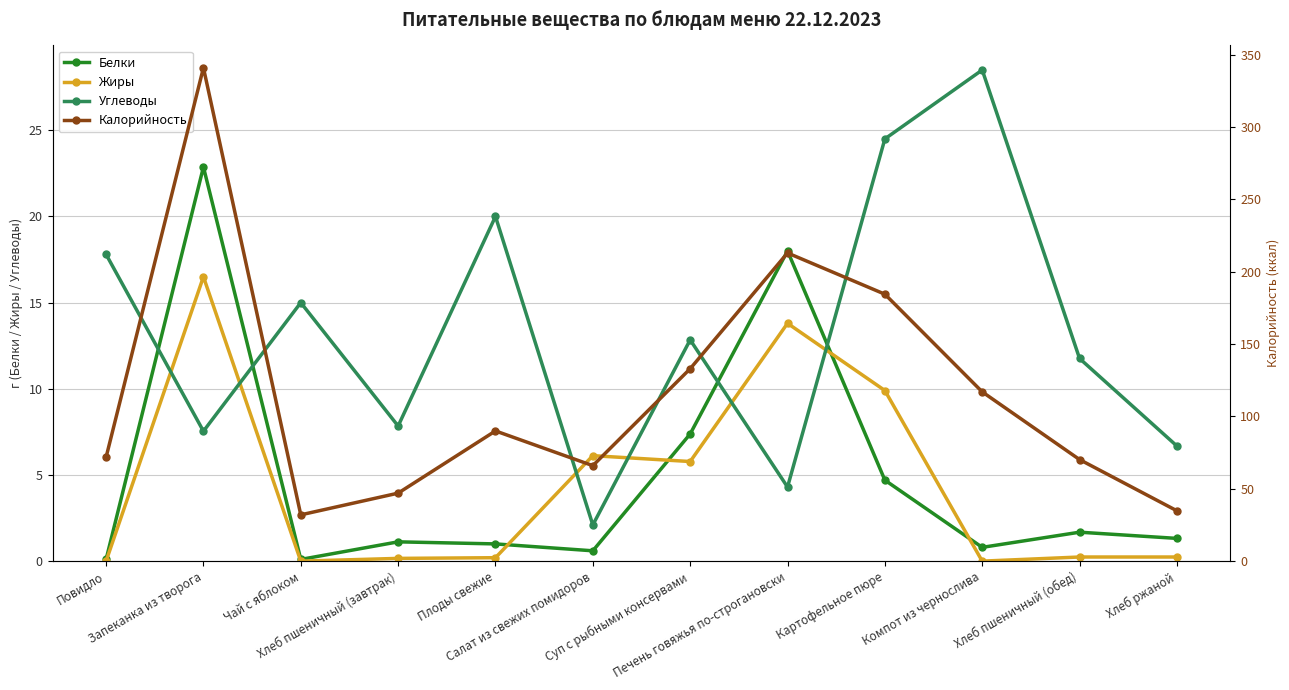

Reading left to right, list all the values displayed in this chart.

Белки: 0.1	22.9	0.1	1.1	1.0	0.6	7.4	18.0	4.7	0.8	1.7	1.3
Жиры: 0.0	16.5	0.0	0.2	0.2	6.1	5.8	13.8	9.9	0.0	0.2	0.2
Углеводы: 17.8	7.5	15.0	7.8	20.0	2.1	12.8	4.3	24.5	28.5	11.8	6.7
Калорийность: 71.8	341.0	32.0	47.0	90.0	66.0	133.0	213.0	184.5	117.0	70.2	34.8